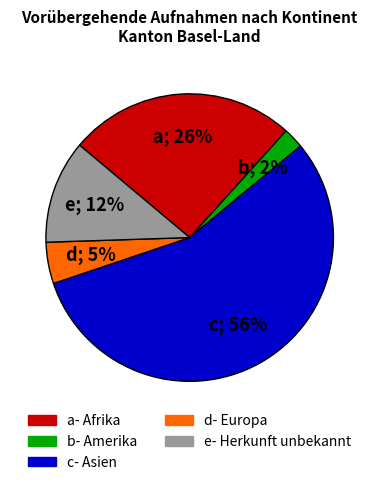

Is there any slice that represents more than half of the pie?

Yes